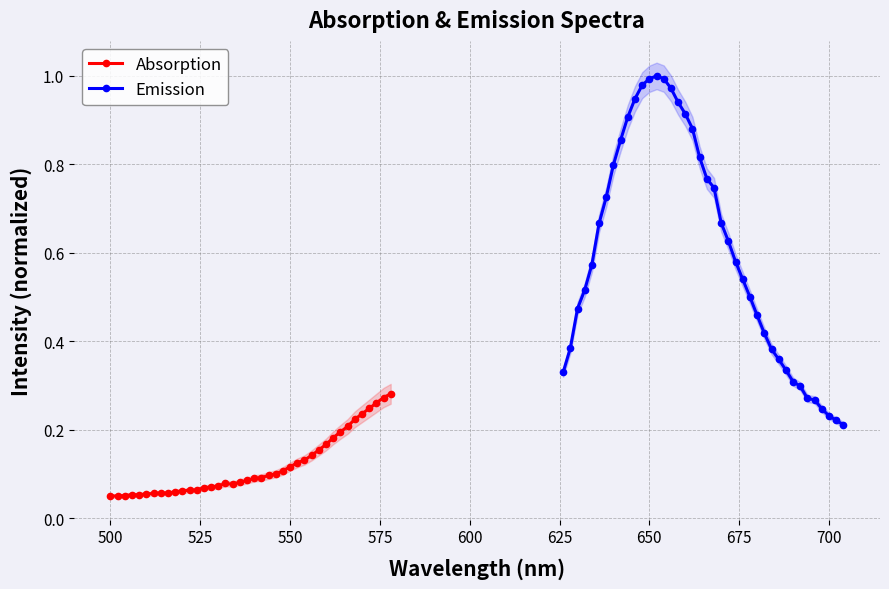

Reading left to right, transcribe all the data shown in this chart.

Absorption: 0.1	0.1	0.1	0.1	0.1	0.1	0.1	0.1	0.1	0.1	0.1	0.1	0.1	0.1	0.1	0.1	0.1	0.1	0.1	0.1	0.1	0.1	0.1	0.1	0.1	0.1	0.1	0.1	0.1	0.2	0.2	0.2	0.2	0.2	0.2	0.2	0.2	0.3	0.3	0.3
Emission: 0.3	0.4	0.5	0.5	0.6	0.7	0.7	0.8	0.9	0.9	0.9	1.0	1.0	1.0	1.0	1.0	0.9	0.9	0.9	0.8	0.8	0.7	0.7	0.6	0.6	0.5	0.5	0.5	0.4	0.4	0.4	0.3	0.3	0.3	0.3	0.3	0.2	0.2	0.2	0.2